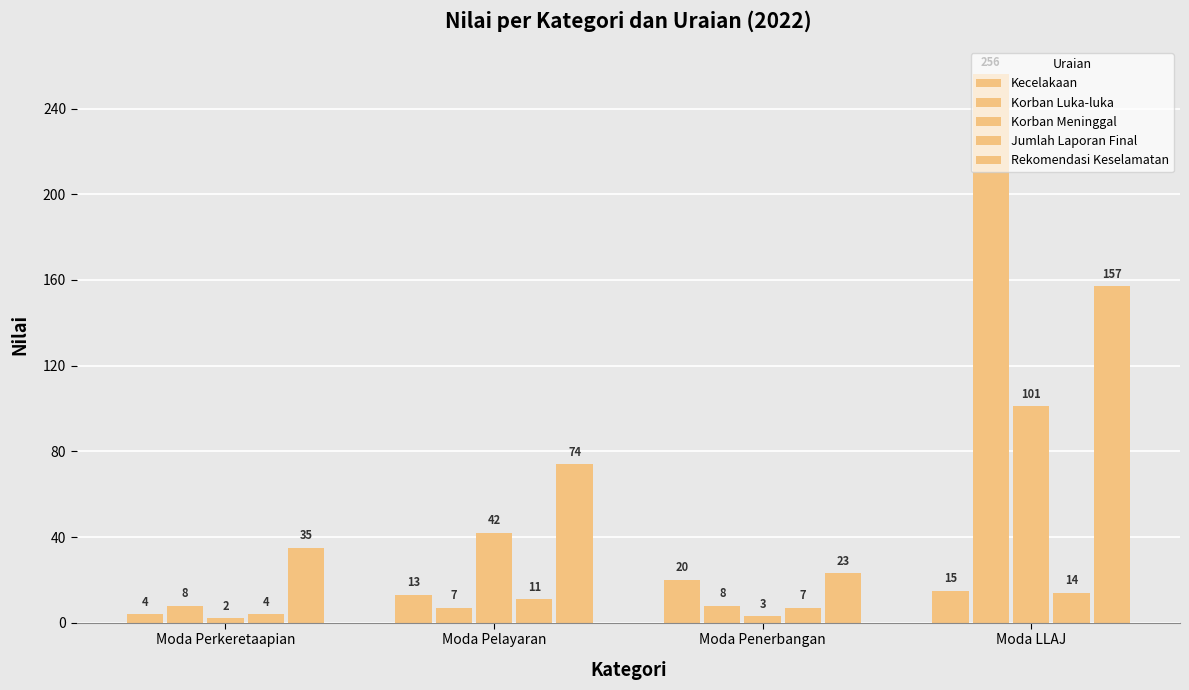

What position from the right is Moda Penerbangan?

2